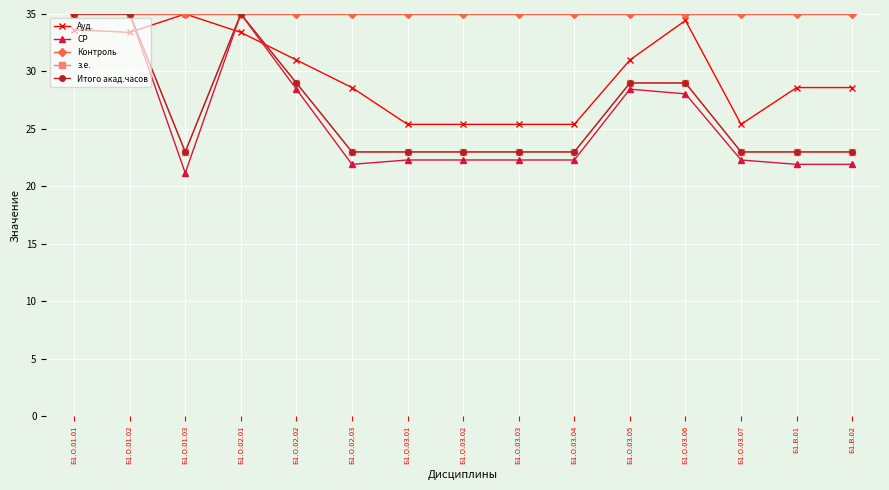

Where is the first local maximum for Ауд.?

Б1.О.01.03